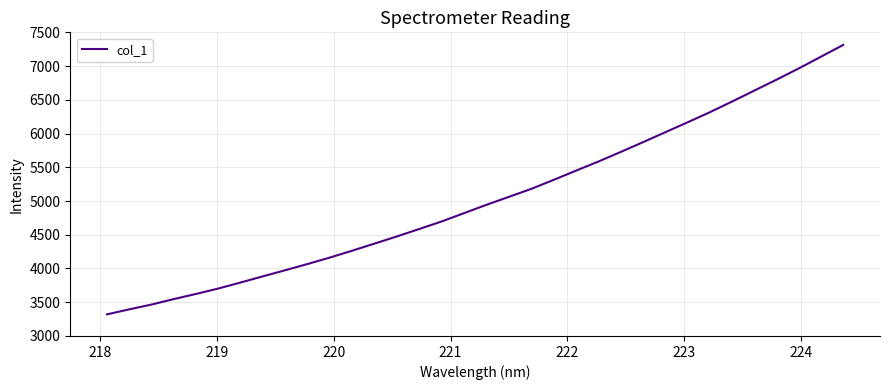

What is the greatest value displayed?

7313.2